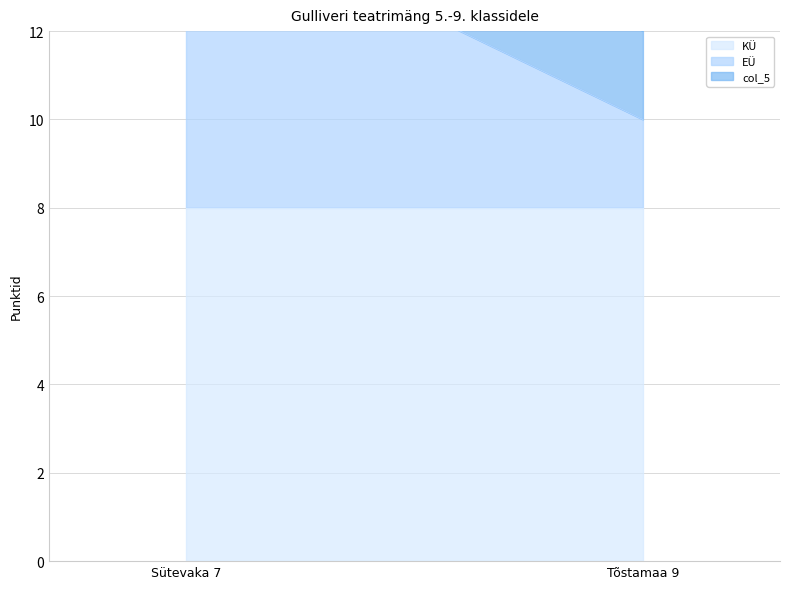

What is the average value of the EÜ series?

4